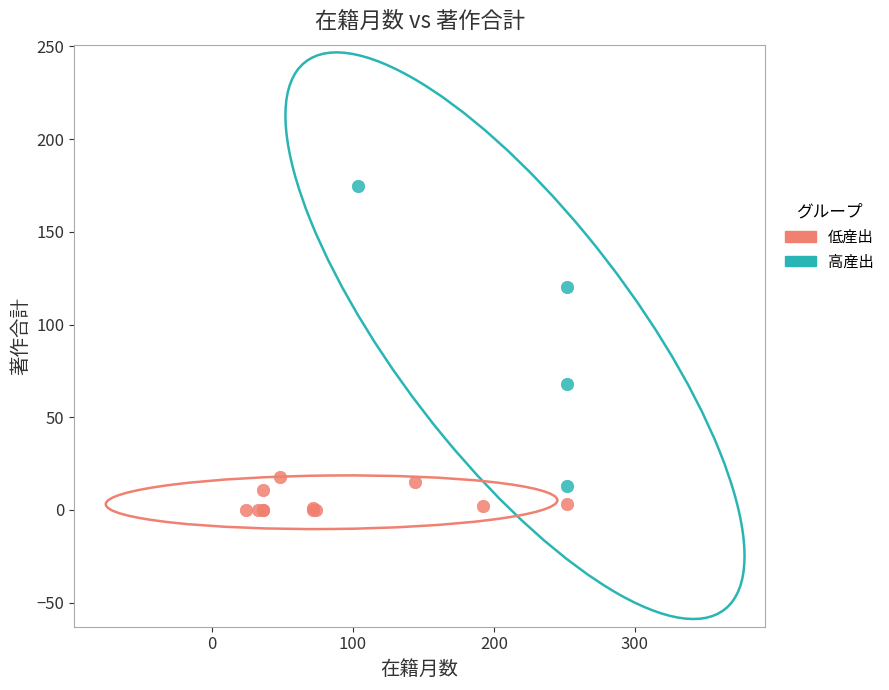

Which series reaches the minimum Y coordinate?

低産出